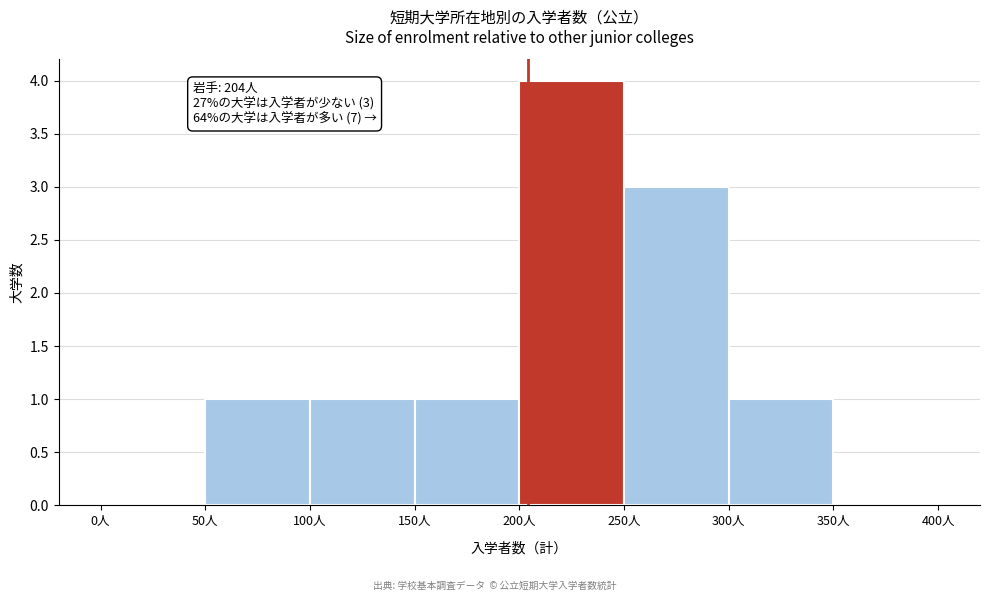

Over which range of the x-axis is the bar tallest?

200 to 250